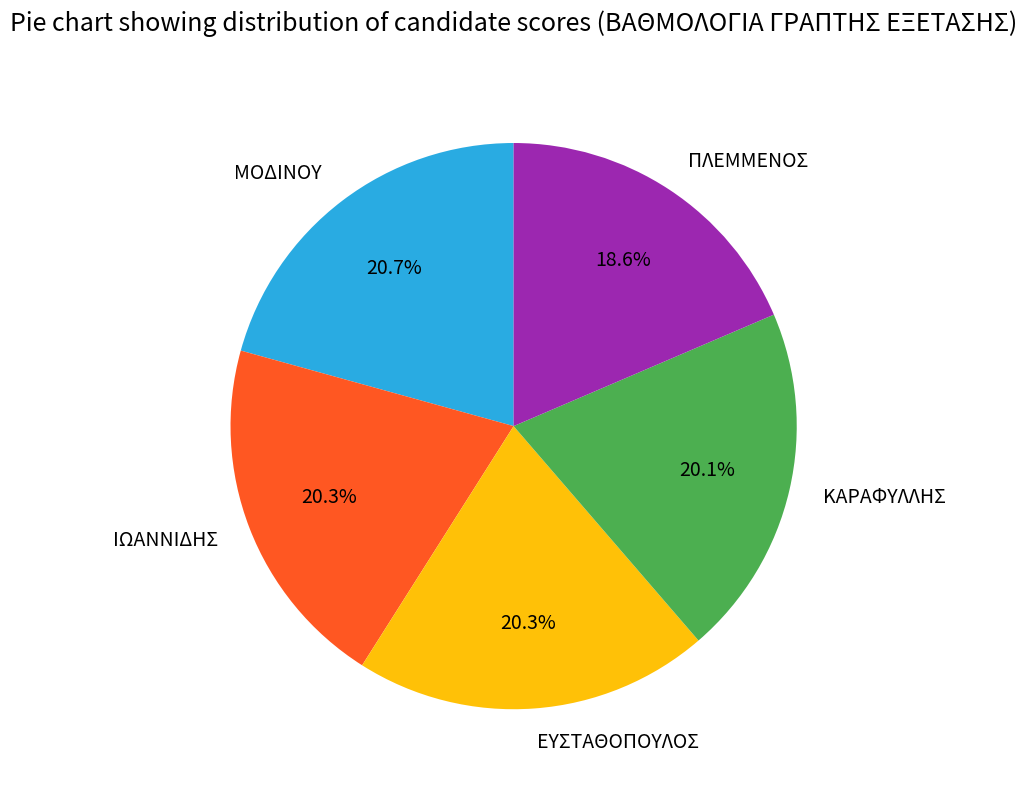

How many segments does this pie chart have?

5